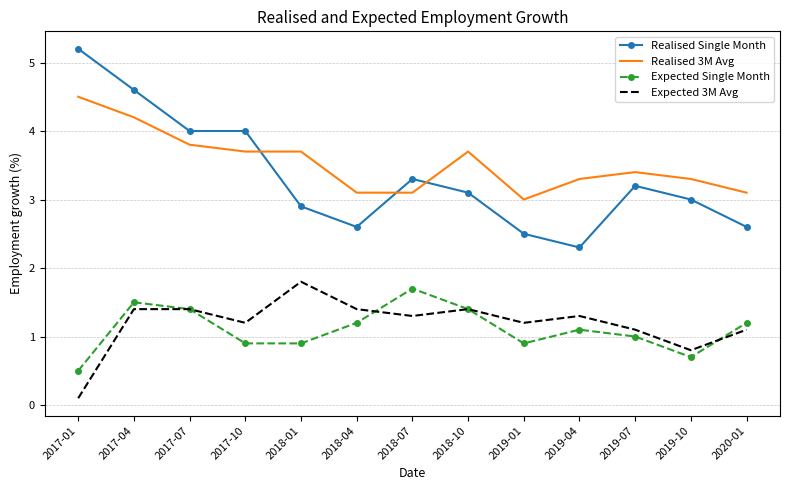

True or false: Expected Single Month and Realised 3M Avg cross at least once.

False